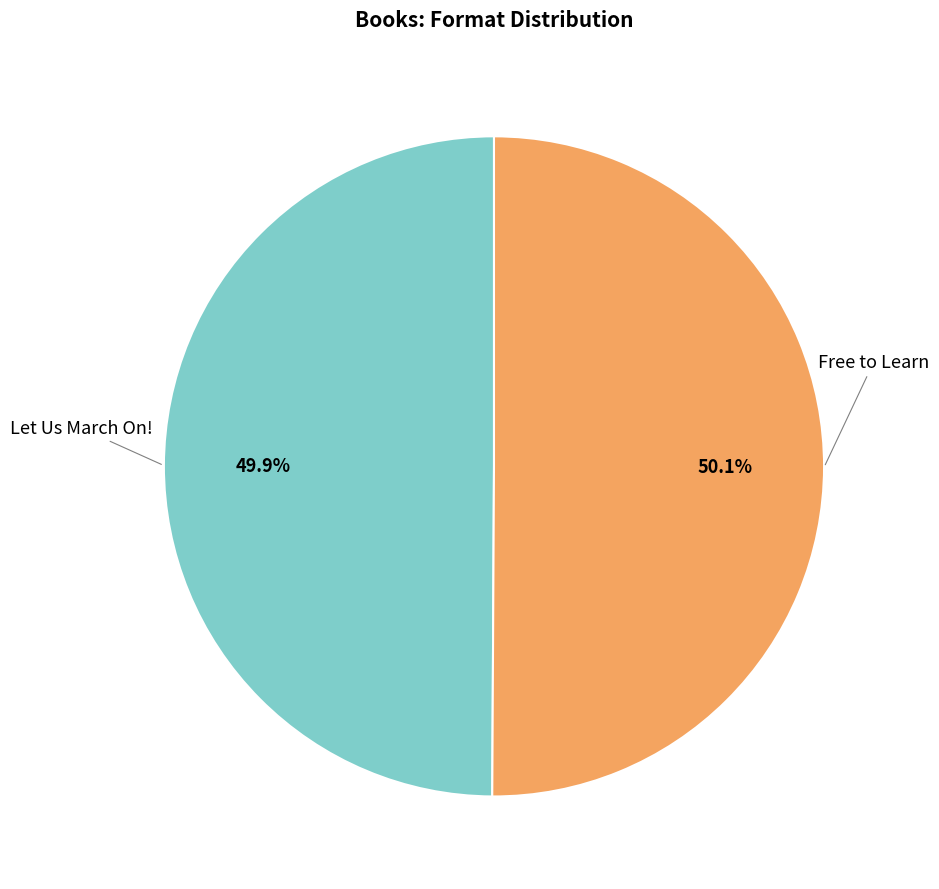

How many segments does this pie chart have?

2